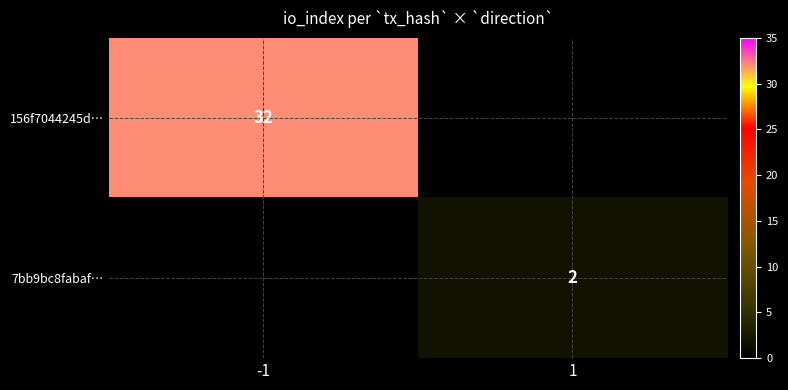

At how many categories does at least one series exceed 25?

1